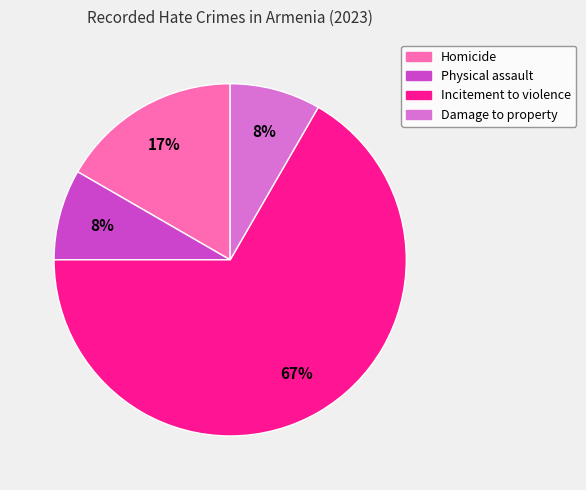

How many segments does this pie chart have?

4